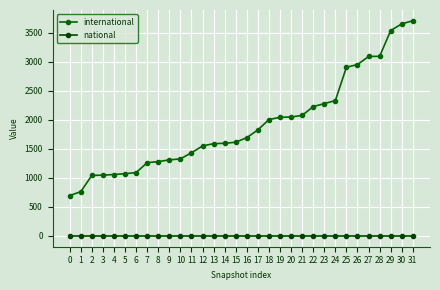

Between 13 and 14, which is larger?

14